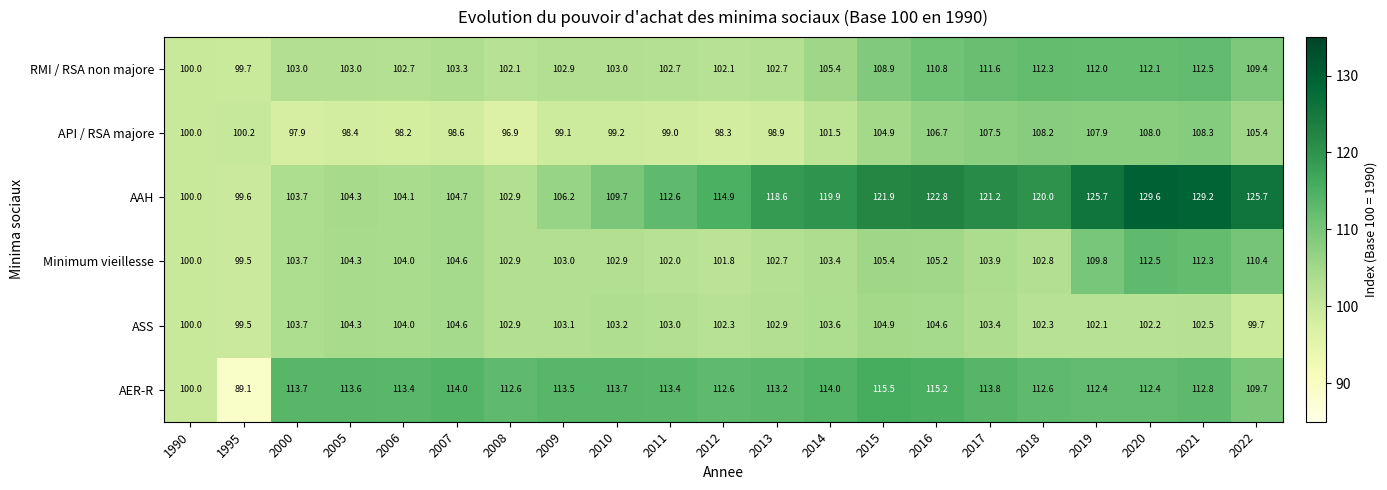

Between 2018 and 2020, which series saw the biggest shift?

Minimum vieillesse